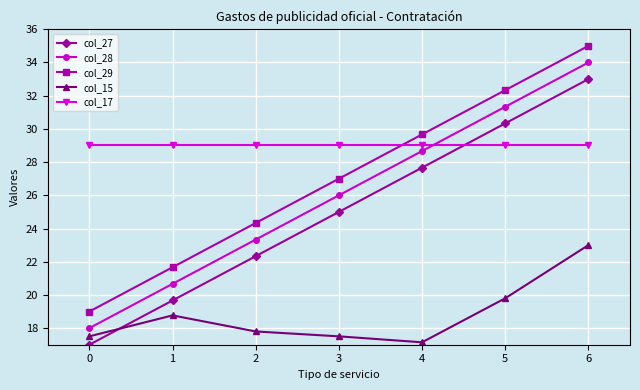

How many distinct data groups are displayed?

5